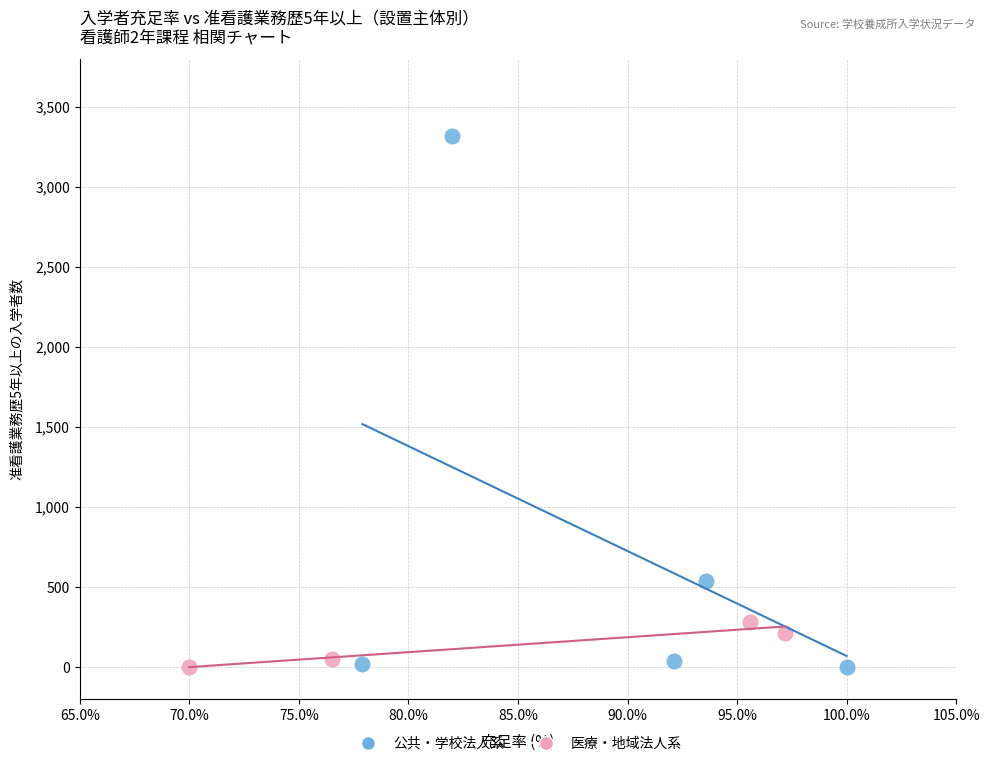

Which series reaches the maximum Y coordinate?

公共・学校法人系